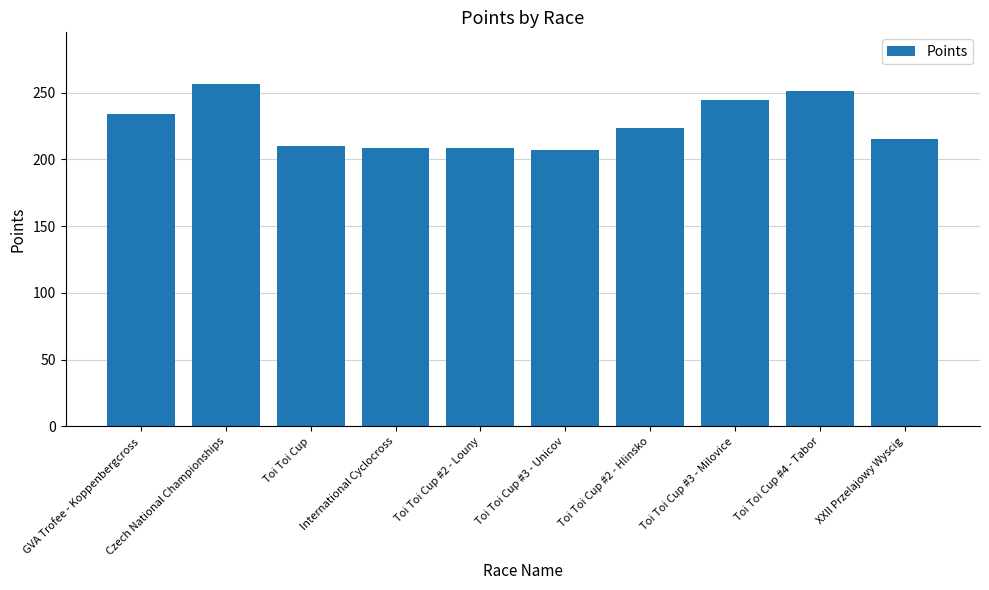

Does the chart contain any negative values?

No